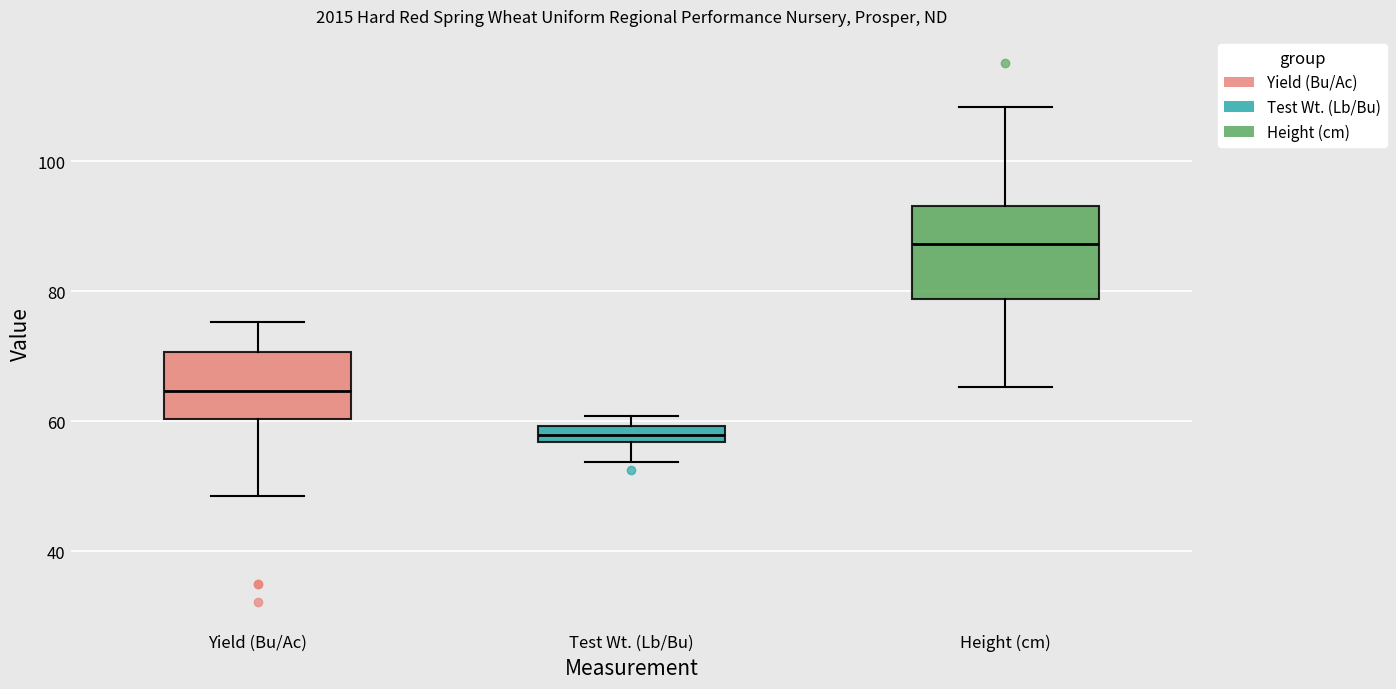

Which box has the highest median line?

Height (cm)